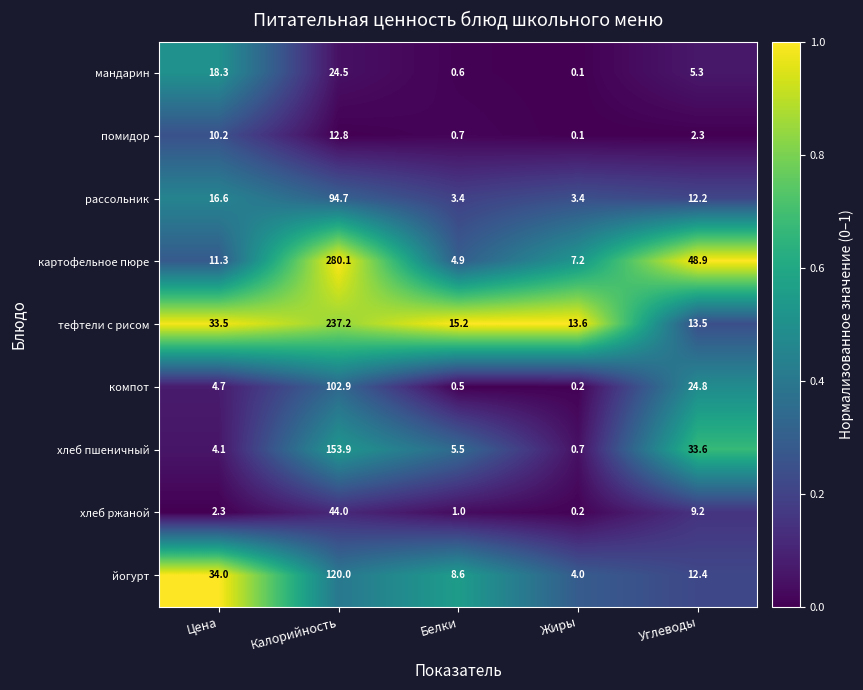

What is the difference between the maximum and minimum values in the мандарин series?

24.4